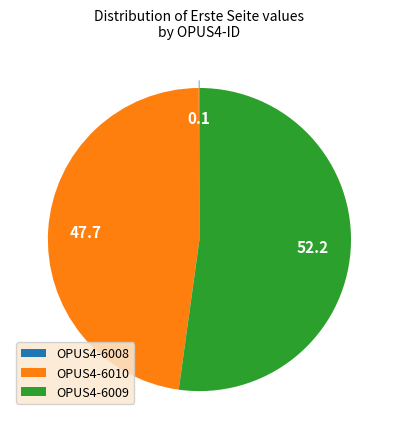

True or false: OPUS4-6009 accounts for 52% of the total.

True